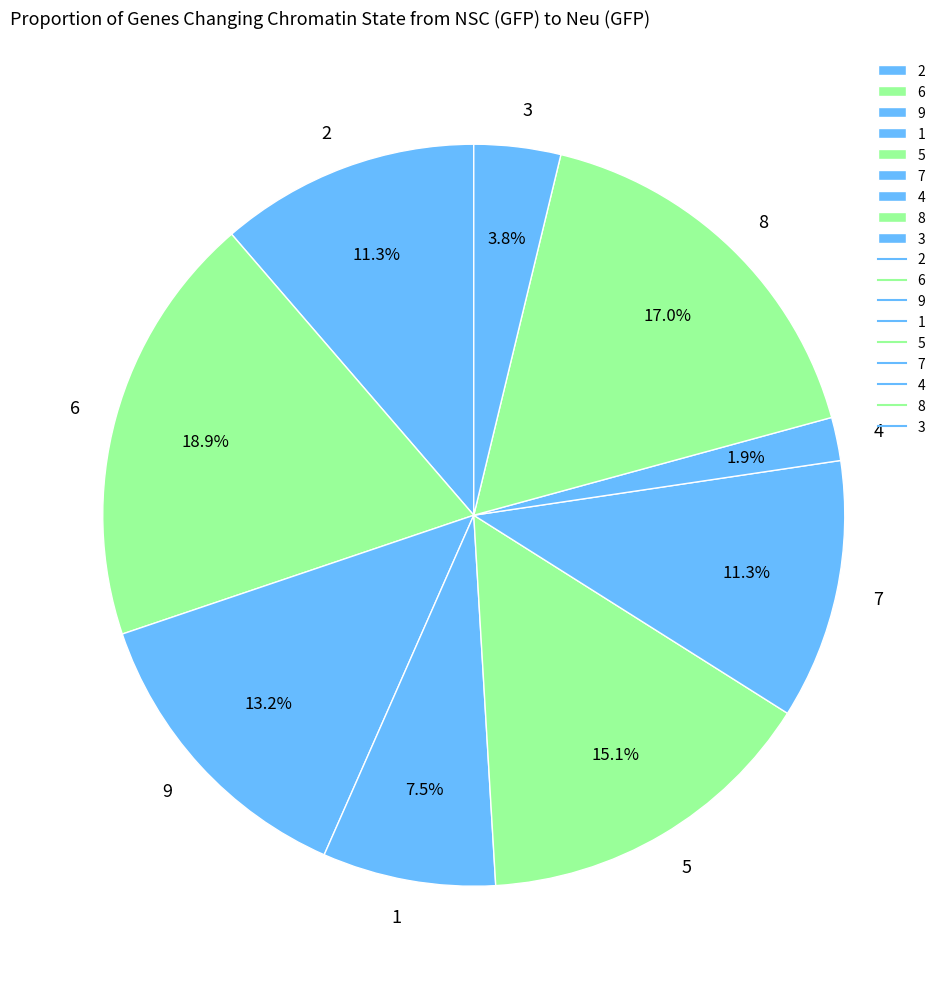

What is the total percentage of 9 and 8?

30.2%